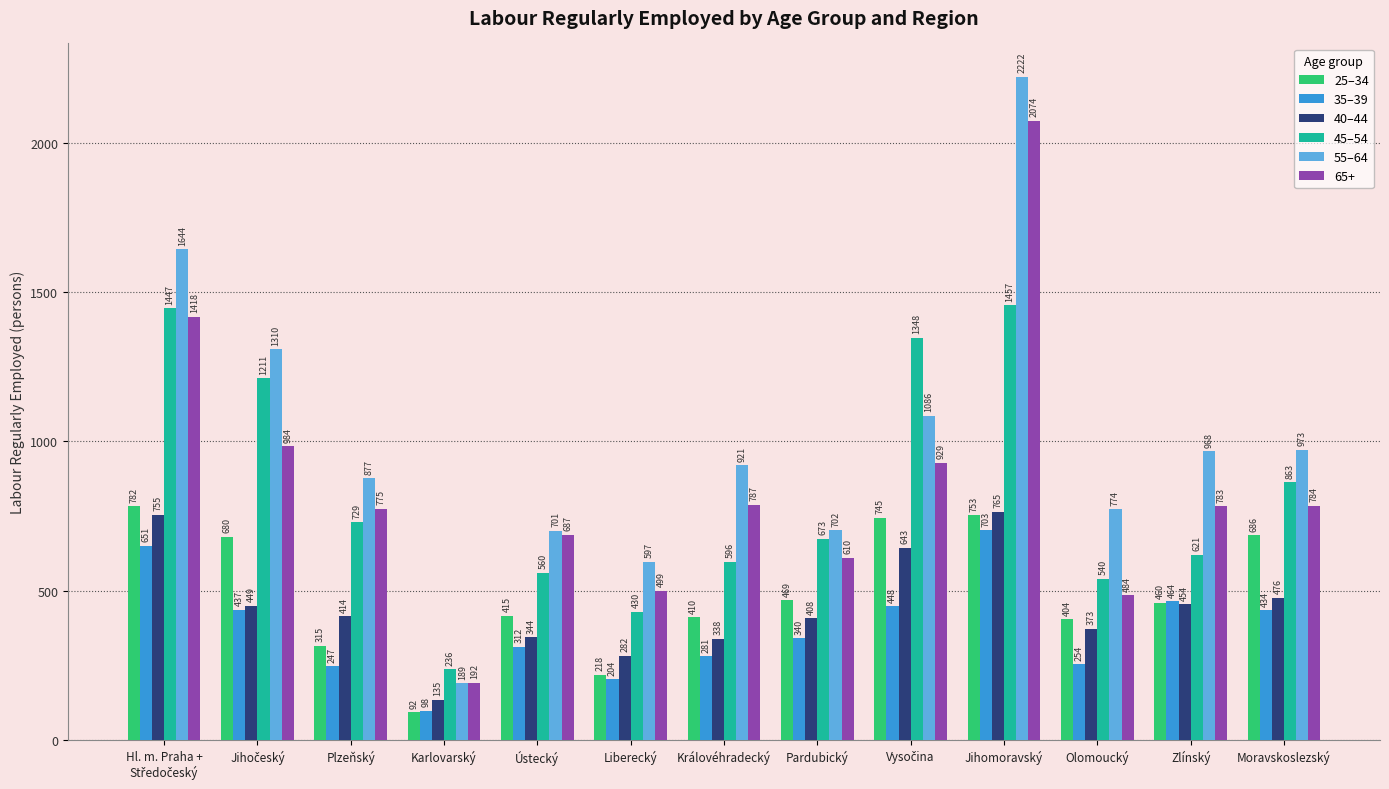

What position from the right is Liberecký?

8